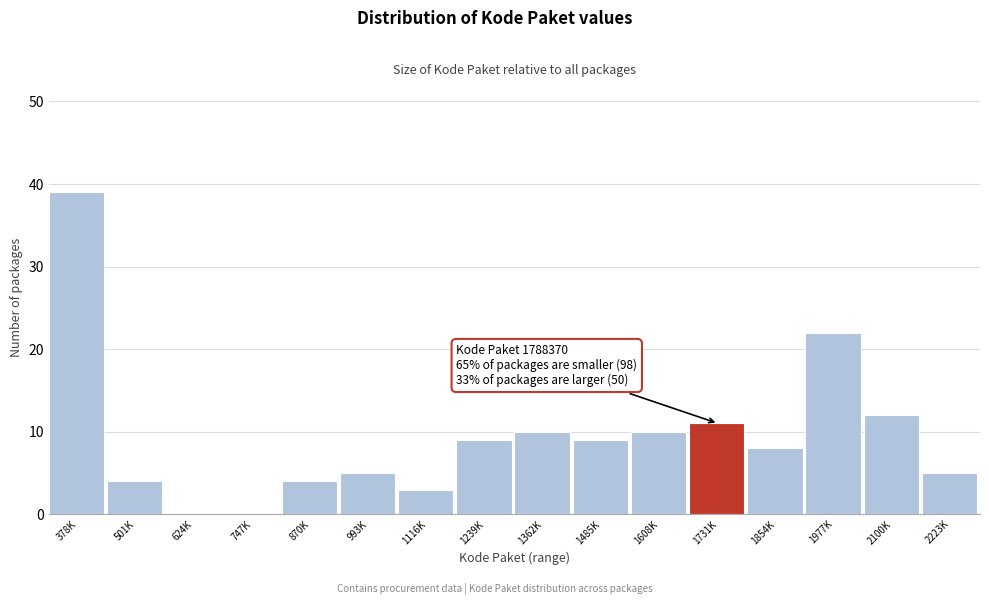

Reading left to right, extract all data points from this chart.

378K=39	501K=4	624K=0	747K=0	870K=4	993K=5	1116K=3	1239K=9	1362K=10	1485K=9	1608K=10	1731K=11	1854K=8	1977K=22	2100K=12	2223K=5